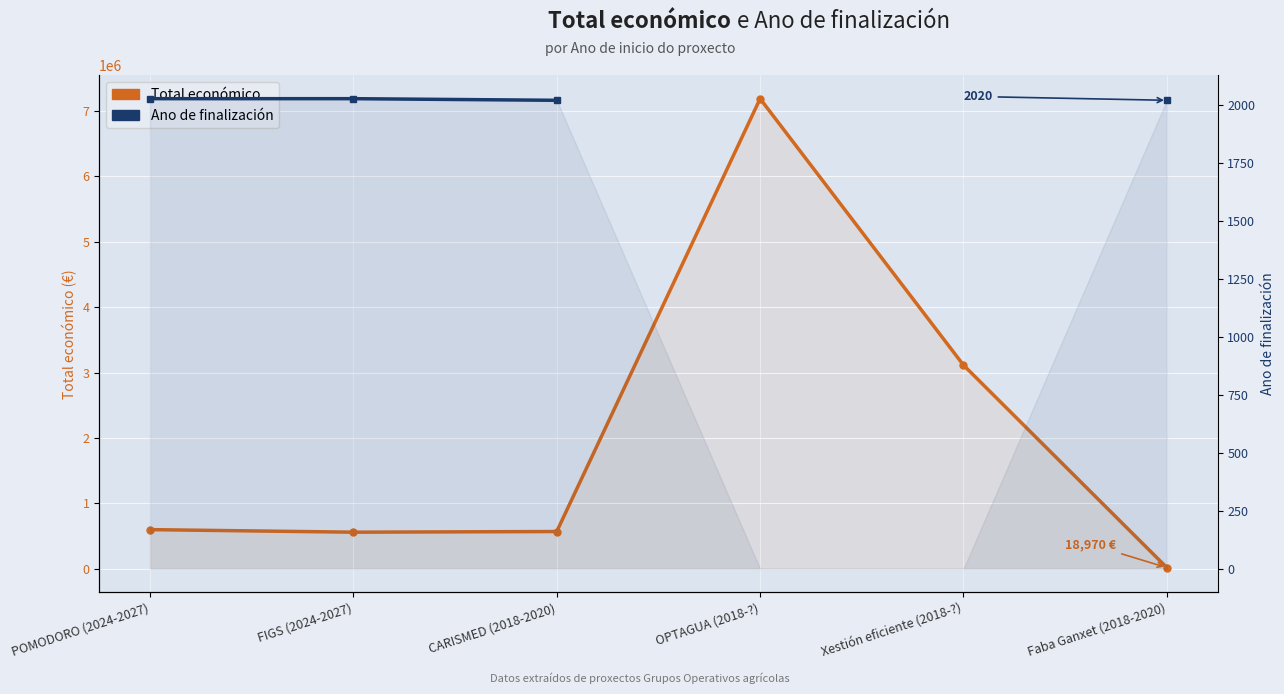

In Total económico, how many points are lower than both neighbors (excluding endpoints)?

1